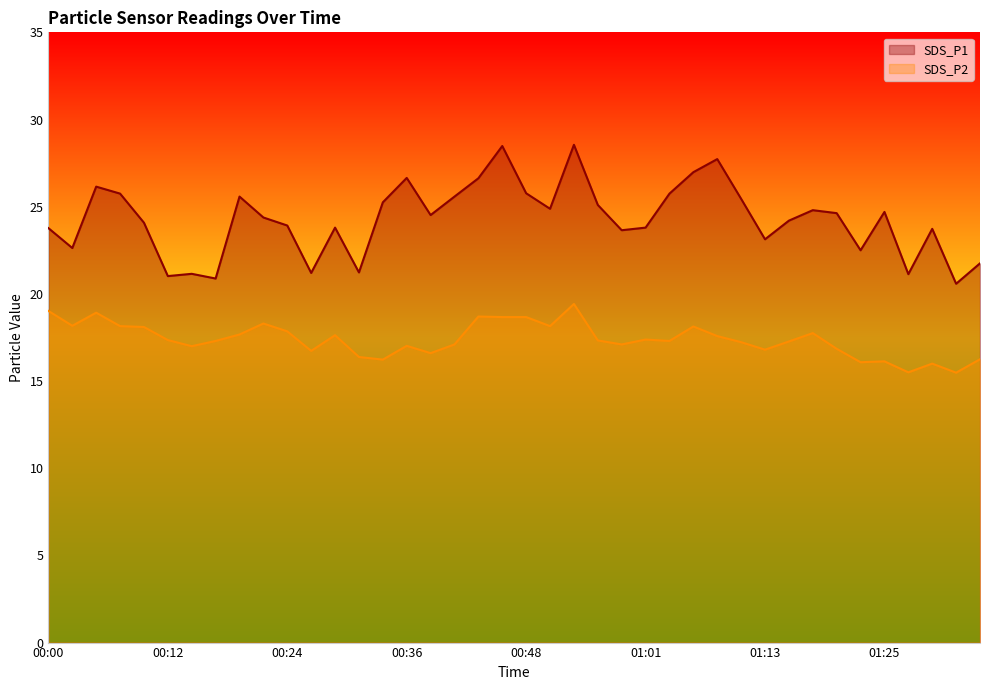

Which has a higher value, 00:53 or 01:25?

00:53